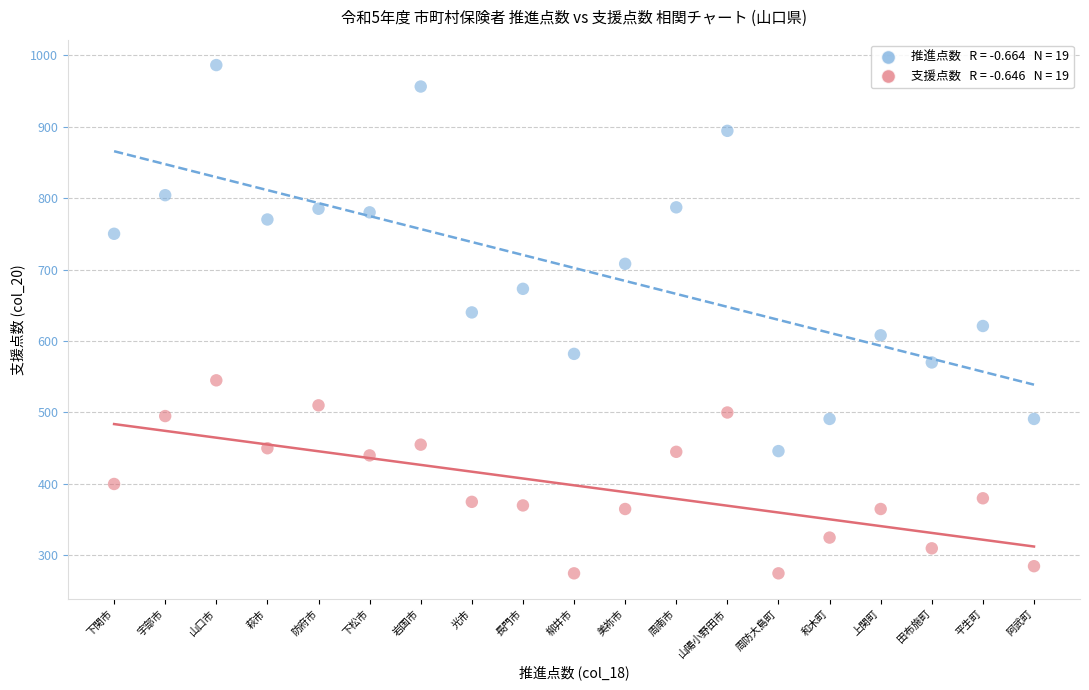

Across all data points, what is the range of Y values (max minus min)?

711